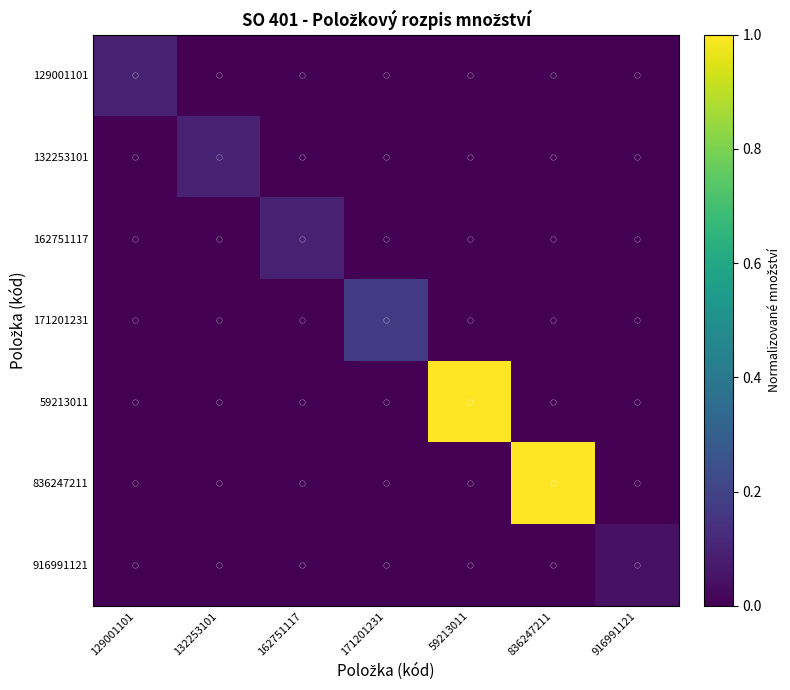

Rank the series at 132253101 from highest to lowest value.

132253101, 129001101, 162751117, 171201231, 59213011, 836247211, 916991121